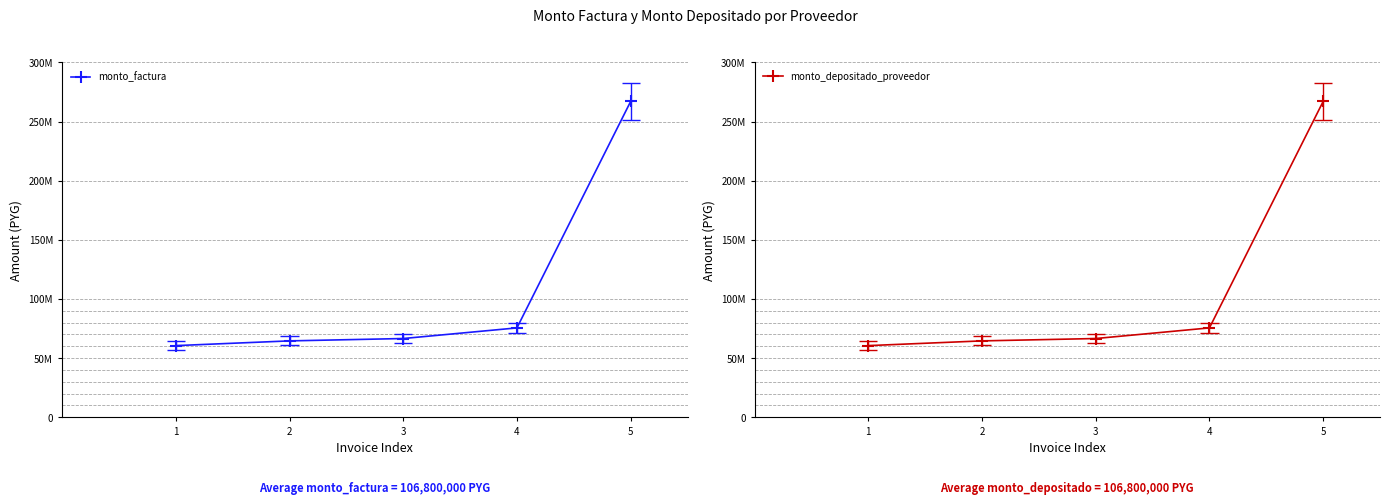

At which category does the chart reach its minimum across all series?

1